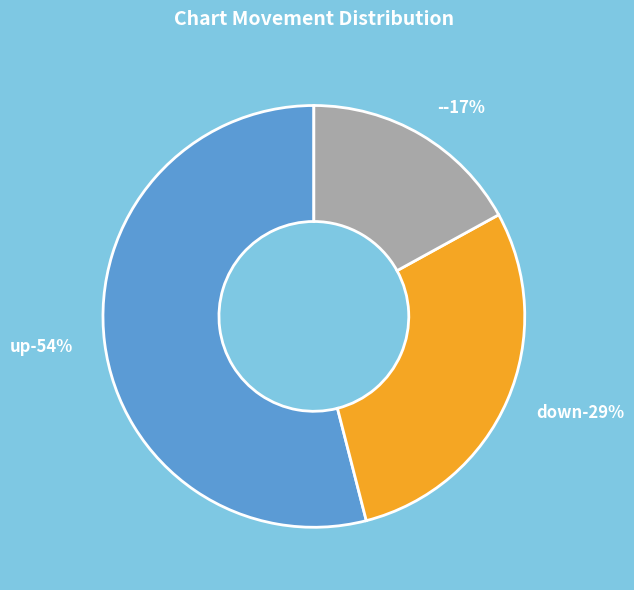

Which category has the smallest portion of the pie?

-